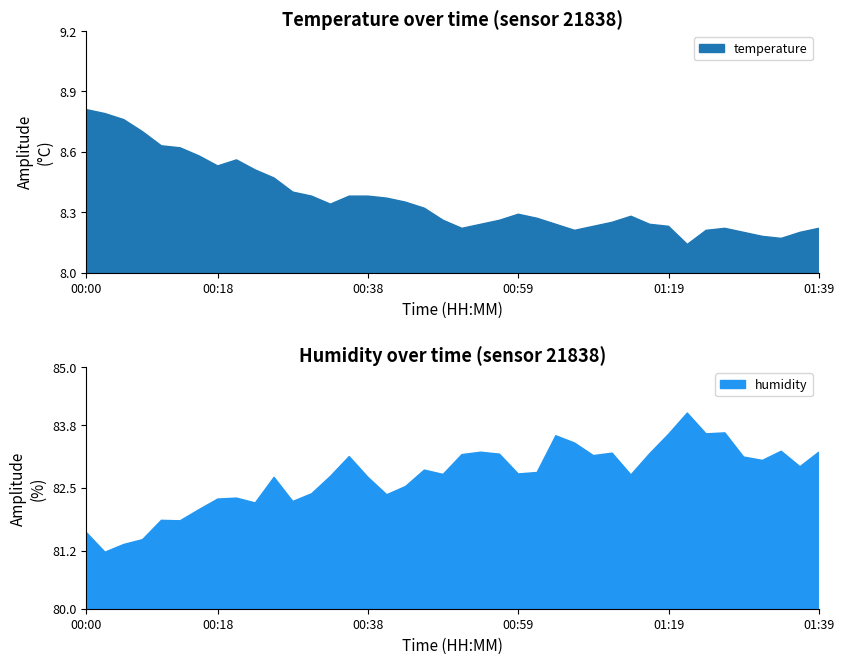

What is the sum of the humidity values at 01:34 and 01:22?

167.3